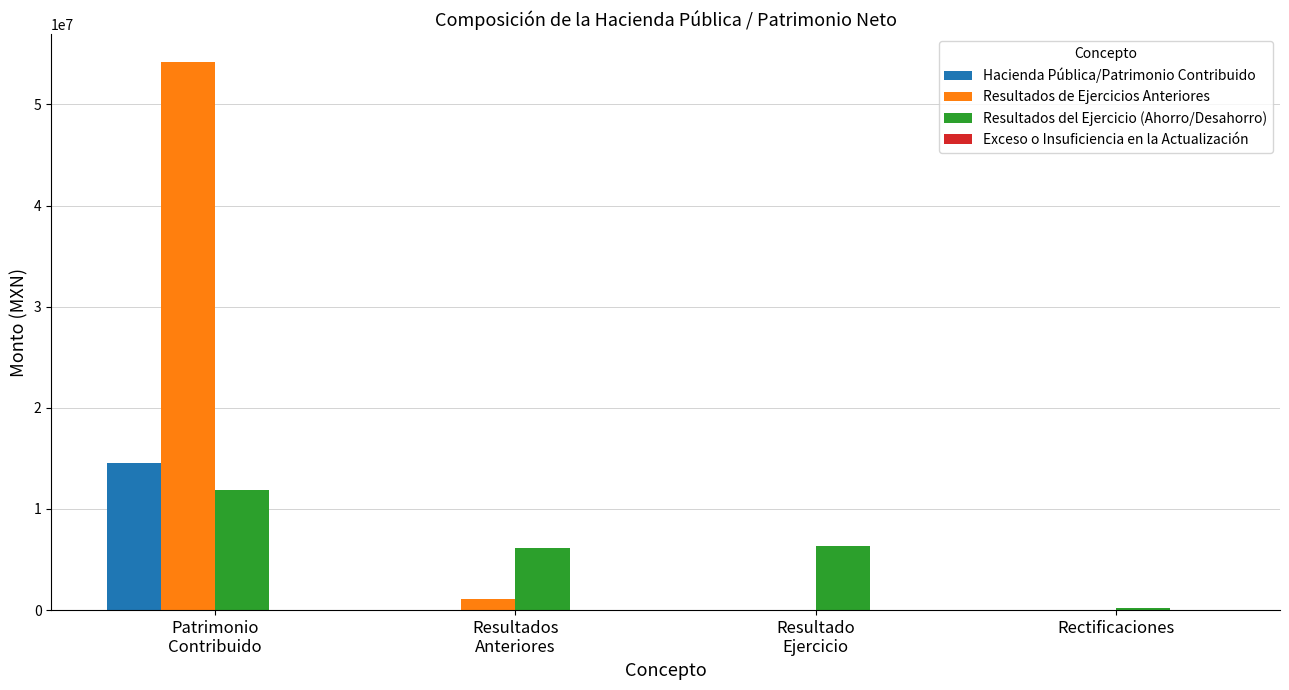

What is the maximum value for Resultados de Ejercicios Anteriores?

54227126.4